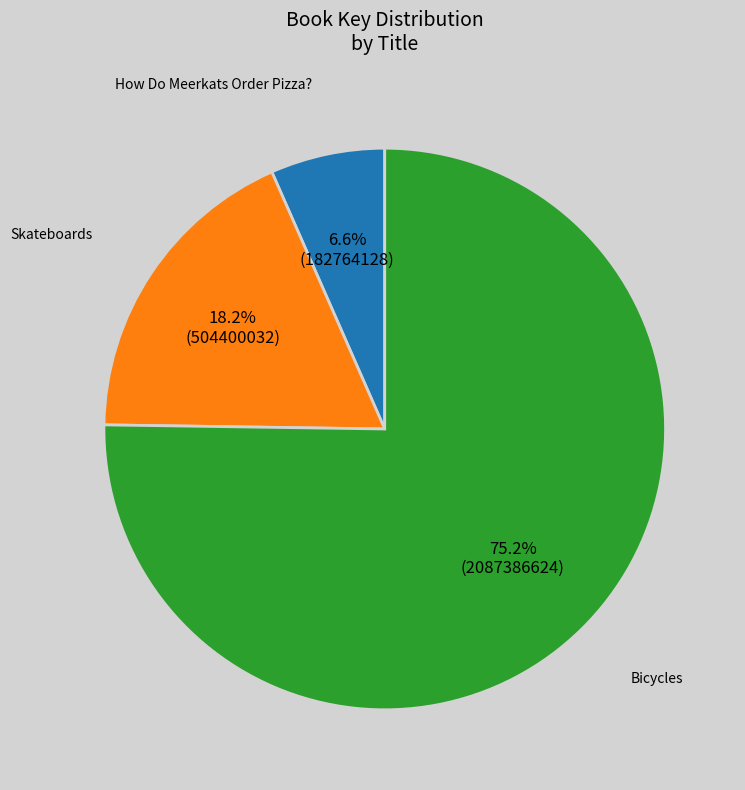

To the nearest percent, what is the difference between the largest and smallest slice percentages?

69%